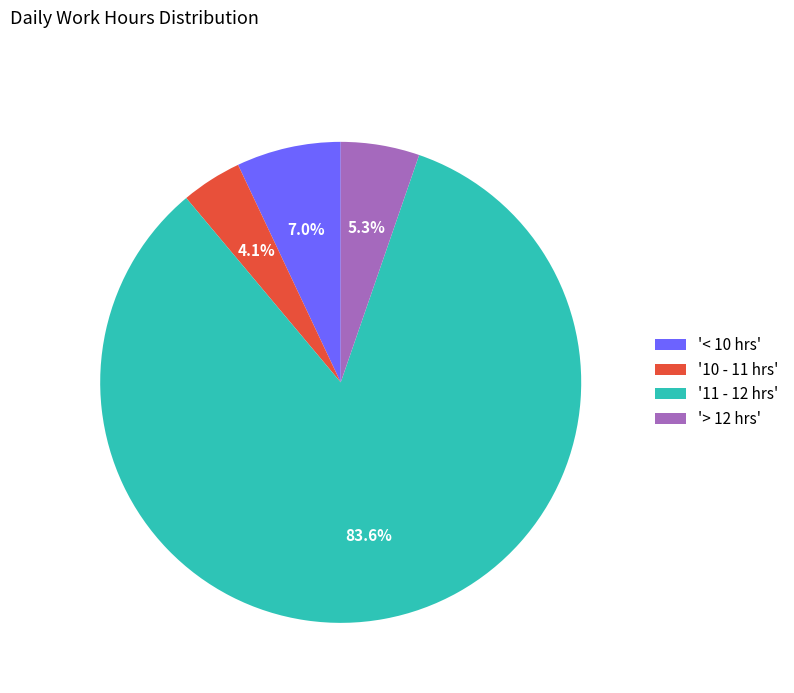

Which category has the smallest portion of the pie?

'10 - 11 hrs'